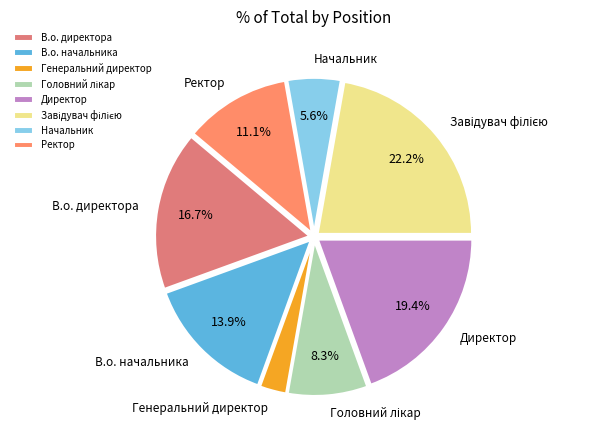

What portion of the pie excludes Ректор?

88.9%